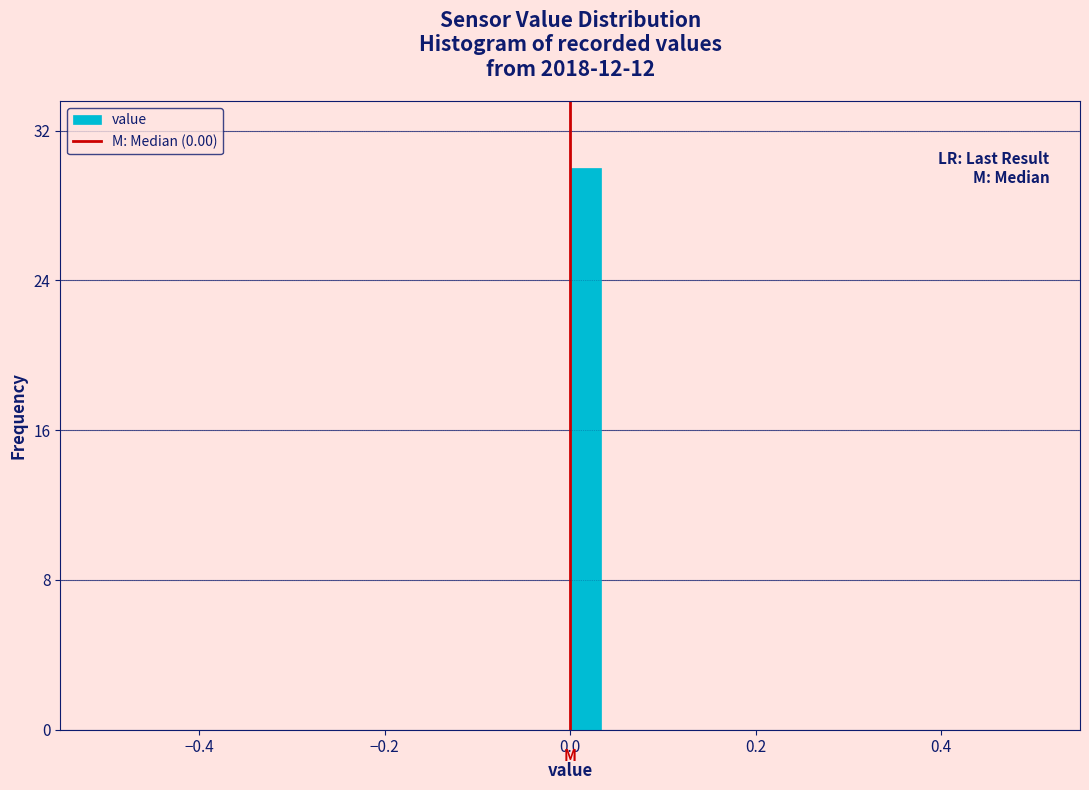

Around what value on the x-axis is the tallest bar? Give the approximate position of its centre, as read against the axis.

0.02